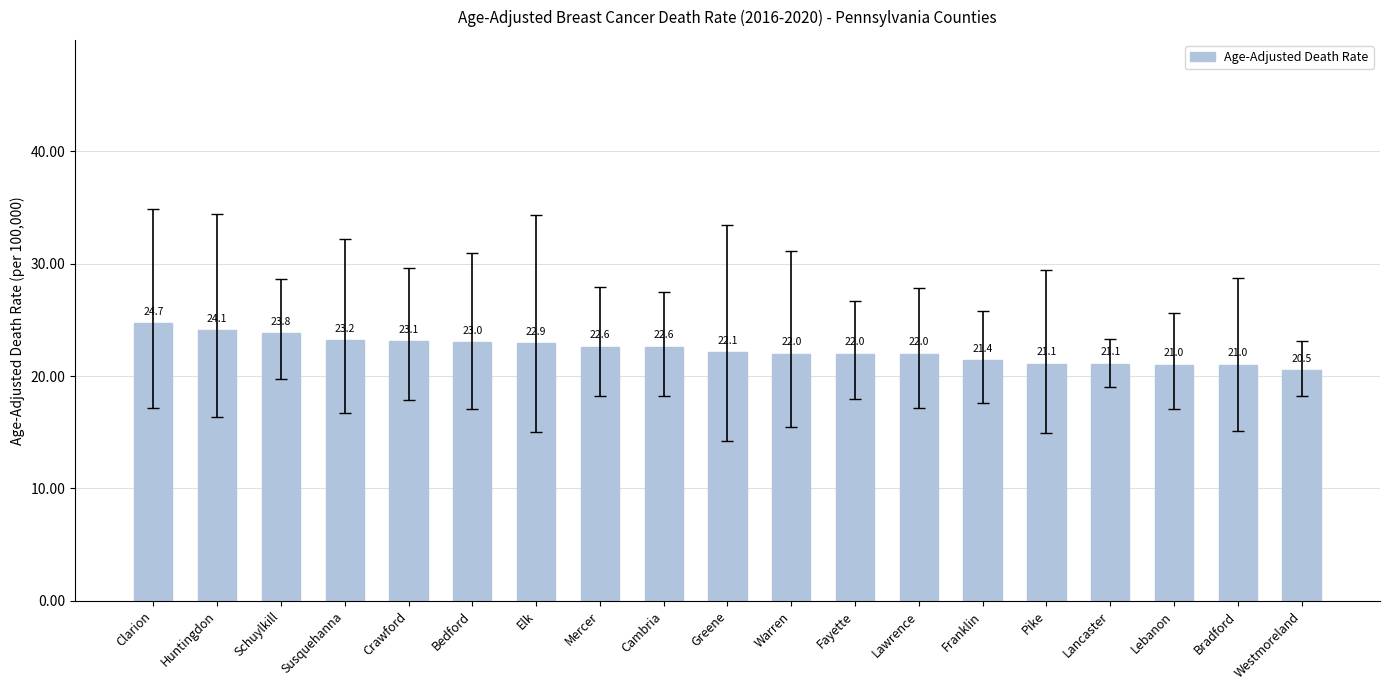

What is the label of the 2nd bar from the left?

Huntingdon